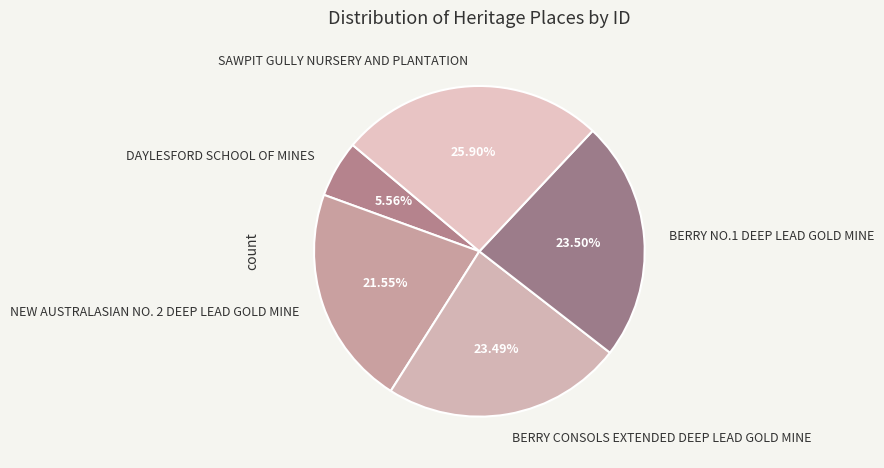

Approximately how many times larger is the value at NEW AUSTRALASIAN NO. 2 DEEP LEAD GOLD MINE compared to BERRY NO.1 DEEP LEAD GOLD MINE?

0.9